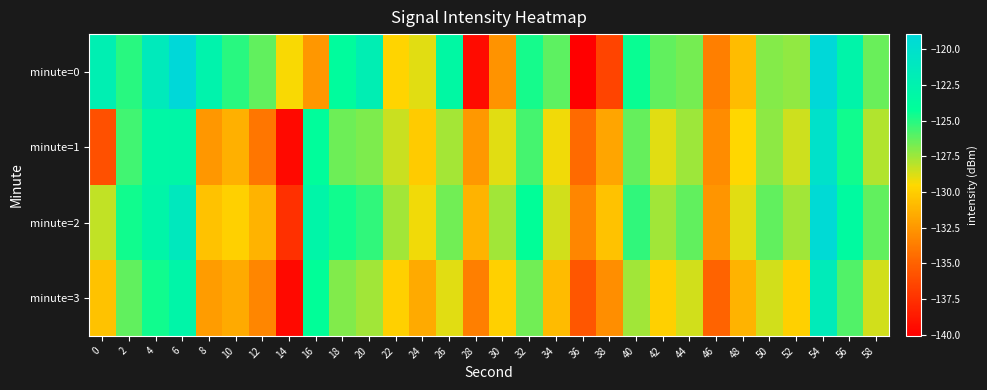

Reading left to right, transcribe all the data shown in this chart.

minute=0: 0=-122.1	2=-125.1	4=-121.4	6=-119.0	8=-122.6	10=-125.1	12=-126.3	14=-129.4	16=-132.5	18=-123.9	20=-122.1	22=-129.7	24=-128.9	26=-123.4	28=-139.4	30=-132.7	32=-124.7	34=-126.2	36=-140.1	38=-136.5	40=-124.4	42=-126.2	44=-126.6	46=-133.6	48=-130.8	50=-126.9	52=-127.2	54=-118.9	56=-122.8	58=-126.4
minute=1: 0=-135.9	2=-125.6	4=-123.2	6=-123.1	8=-132.5	10=-131.4	12=-134.0	14=-139.6	16=-124.0	18=-126.5	20=-126.8	22=-128.3	24=-130.1	26=-127.7	28=-132.5	30=-128.9	32=-125.7	34=-129.2	36=-134.6	38=-131.9	40=-126.3	42=-128.9	44=-127.5	46=-133.0	48=-129.6	50=-127.1	52=-128.5	54=-120.1	56=-124.6	58=-127.9
minute=2: 0=-128.2	2=-124.6	4=-122.9	6=-121.2	8=-130.6	10=-129.9	12=-131.2	14=-137.6	16=-122.9	18=-124.6	20=-125.2	22=-127.6	24=-129.2	26=-126.6	28=-131.2	30=-127.6	32=-124.2	34=-128.6	36=-133.2	38=-130.6	40=-125.2	42=-127.6	44=-126.2	46=-132.6	48=-128.9	50=-126.2	52=-127.6	54=-119.2	56=-123.6	58=-126.2
minute=3: 0=-130.6	2=-126.2	4=-124.6	6=-122.9	8=-132.2	10=-131.6	12=-133.2	14=-139.6	16=-124.2	18=-126.9	20=-127.6	22=-129.9	24=-131.6	26=-128.9	28=-133.6	30=-129.9	32=-126.6	34=-130.9	36=-135.6	38=-132.9	40=-127.6	42=-129.9	44=-128.6	46=-134.9	48=-131.2	50=-128.6	52=-129.9	54=-121.6	56=-125.9	58=-128.6